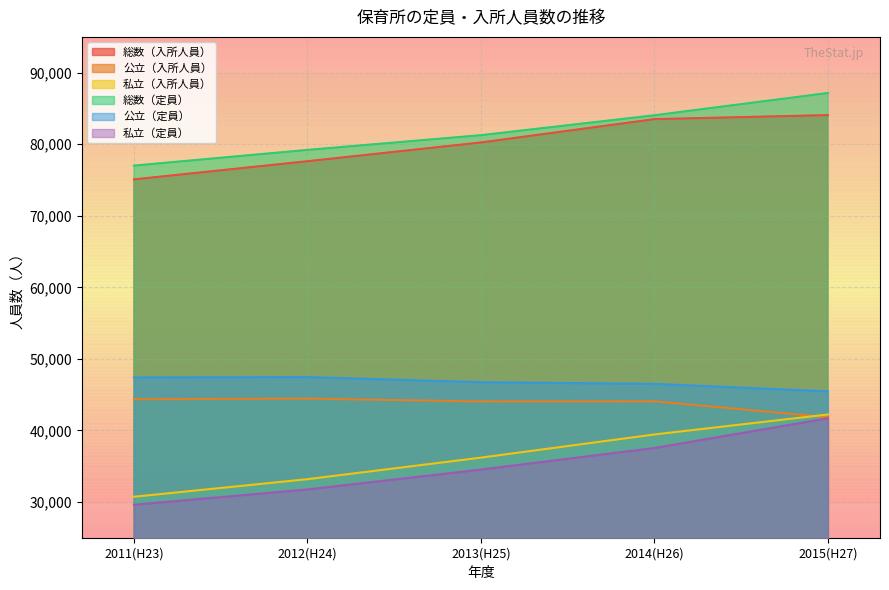

At which label does 公立（入所人員） reach its minimum?

2015(H27)